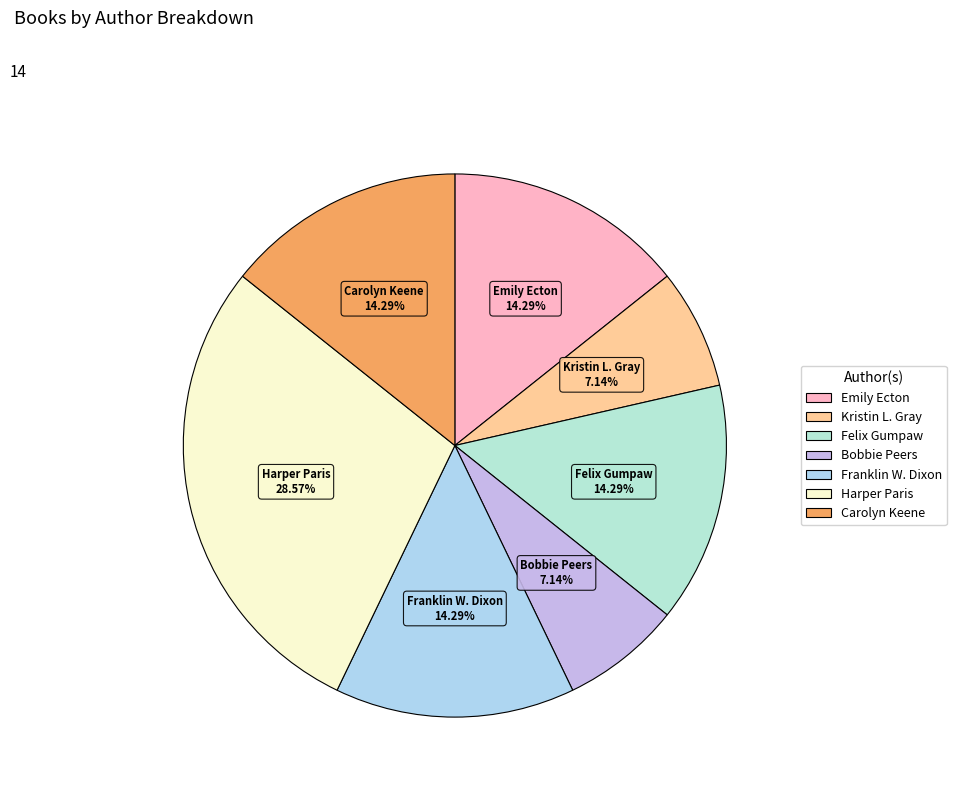

Count the number of slices in the pie.

7